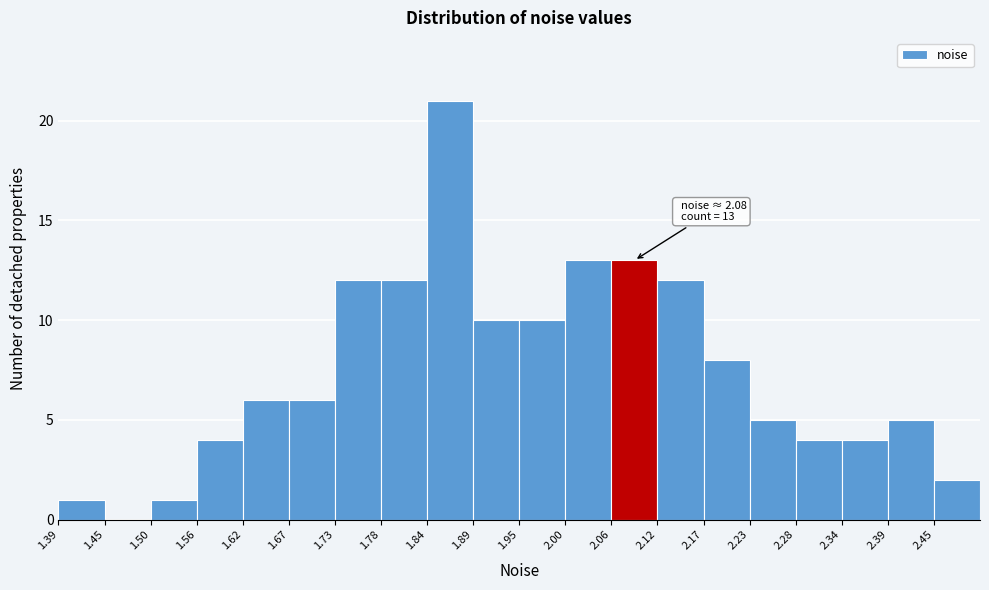

Over which range of the x-axis is the bar tallest?

1.84 to 1.89